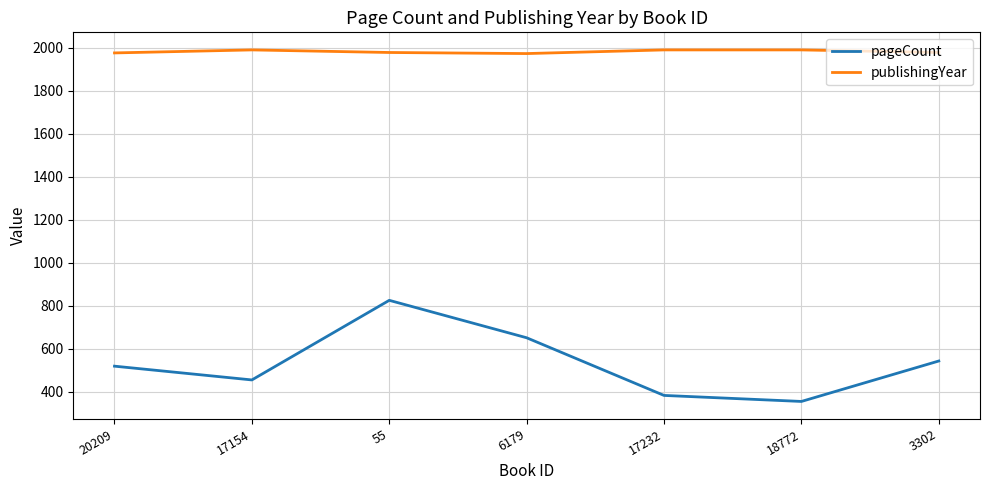

True or false: publishingYear and pageCount cross at least once.

False